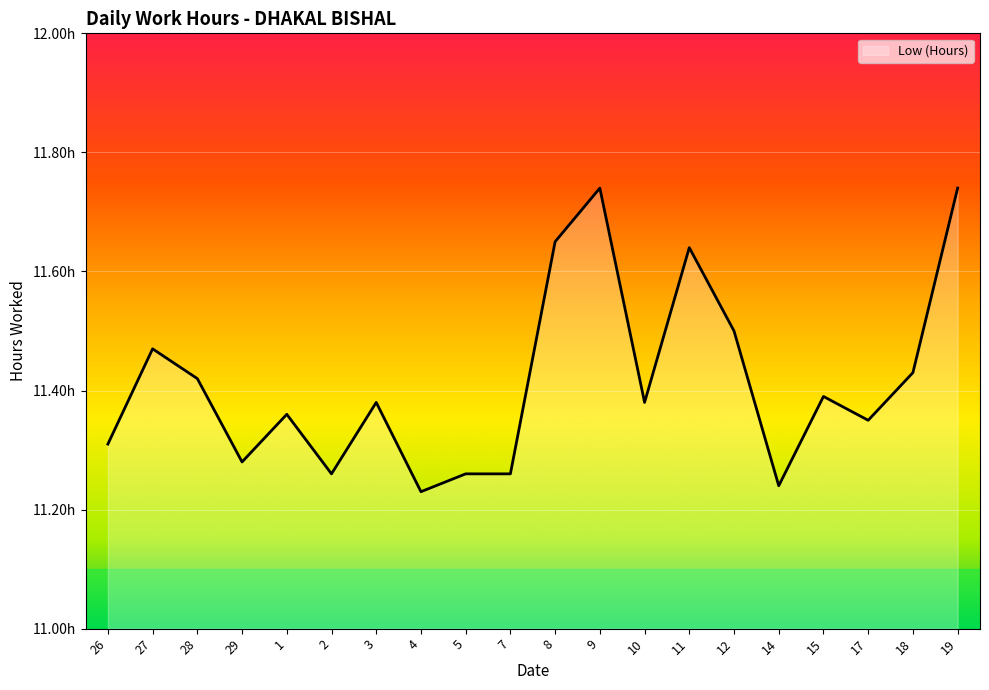

What is the greatest value displayed?

11.7